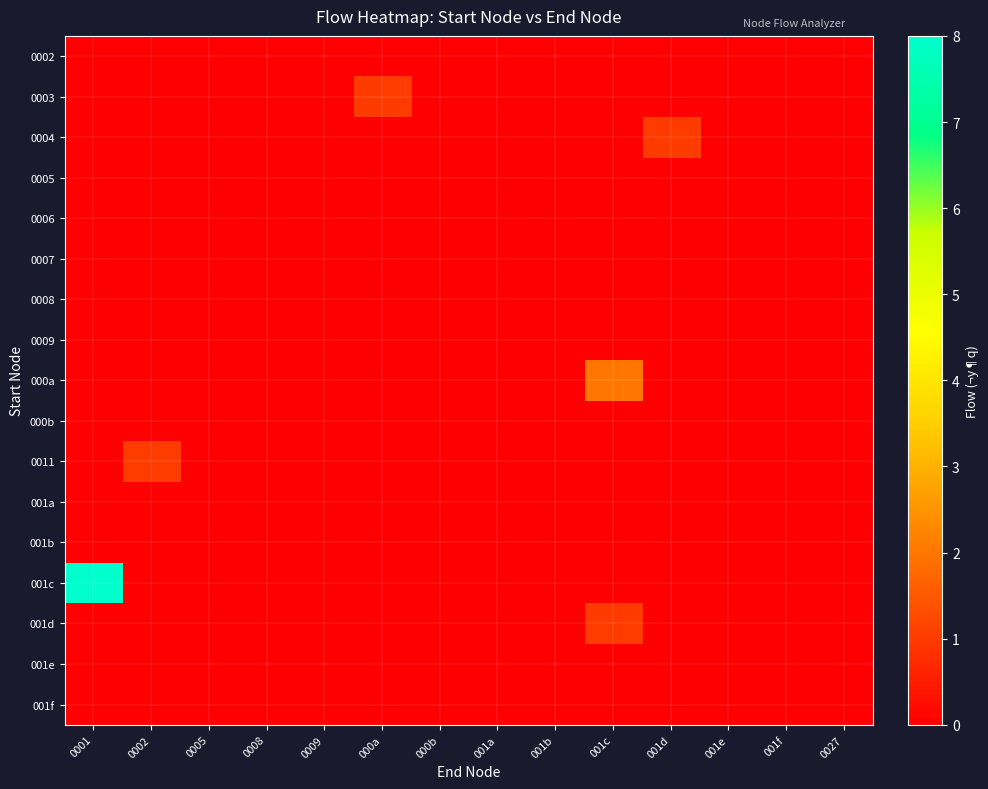

At which category does the chart reach its minimum across all series?

0001